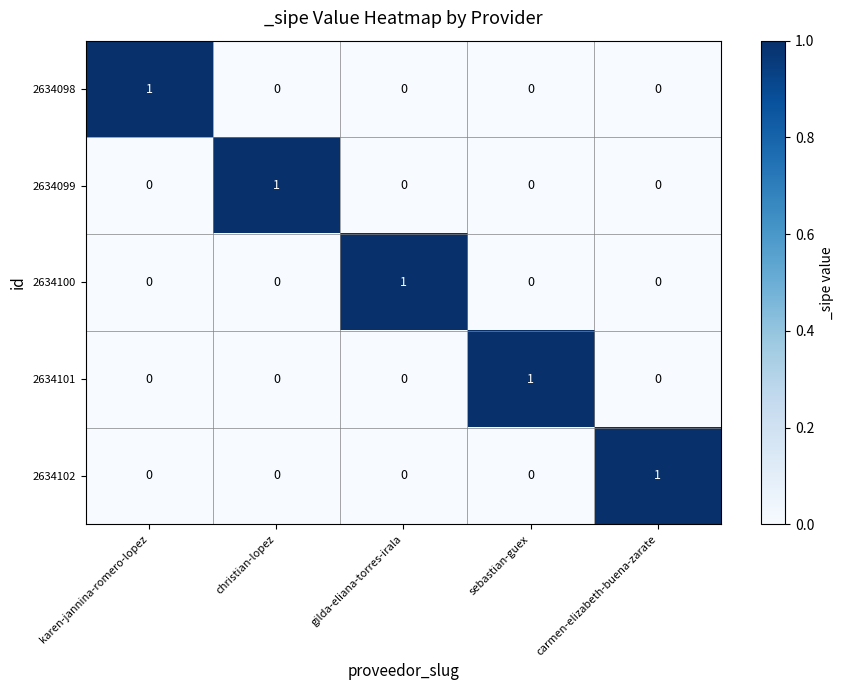

Is it true that 2634101 equals 0 at carmen-elizabeth-buena-zarate?

True